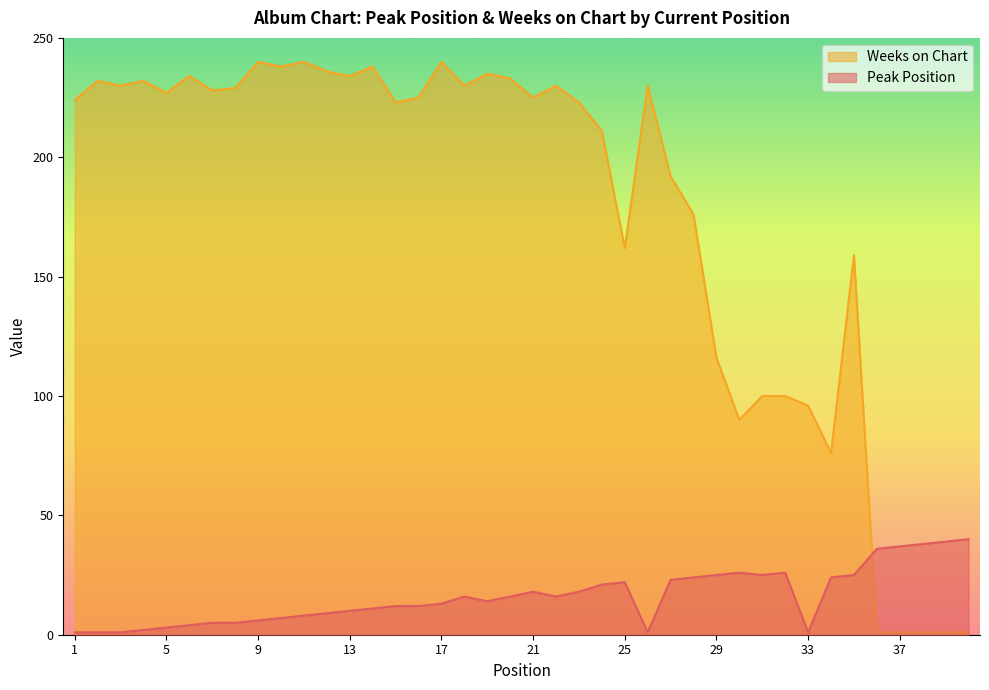

At which label does Weeks on Chart reach its peak?

9